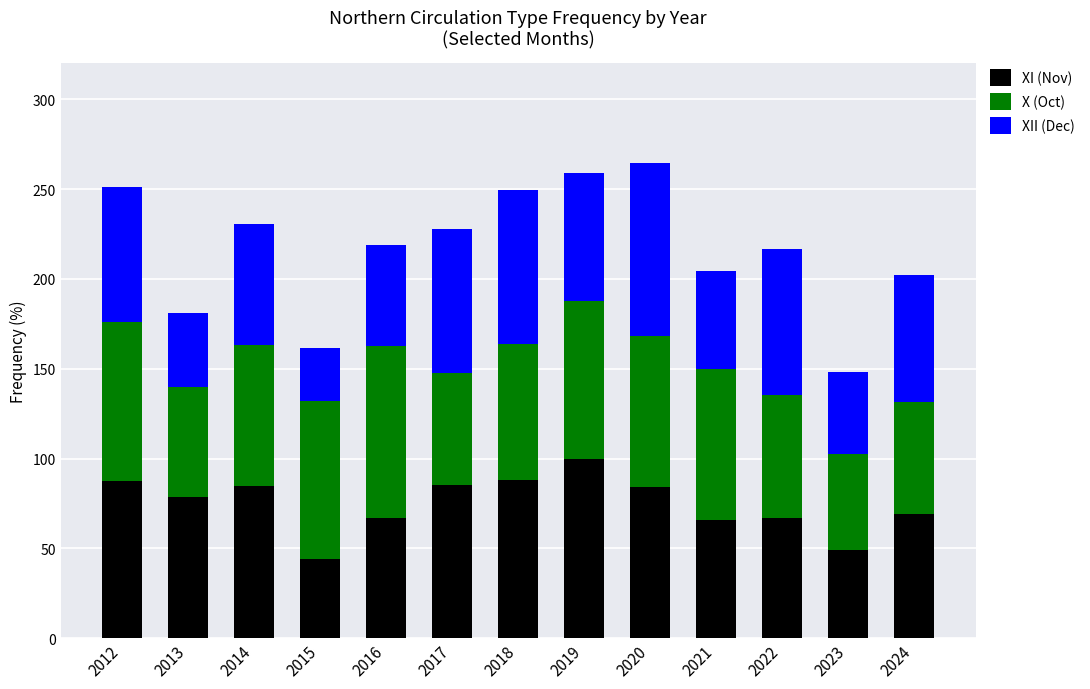

How many bars are there in total?

13